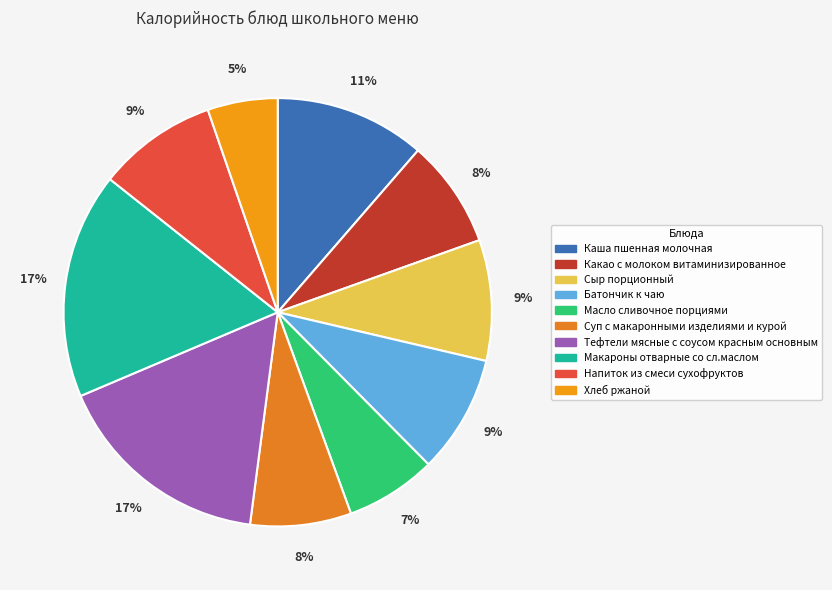

What percentage do Хлеб ржаной and Масло сливочное порциями together represent?

12.2%